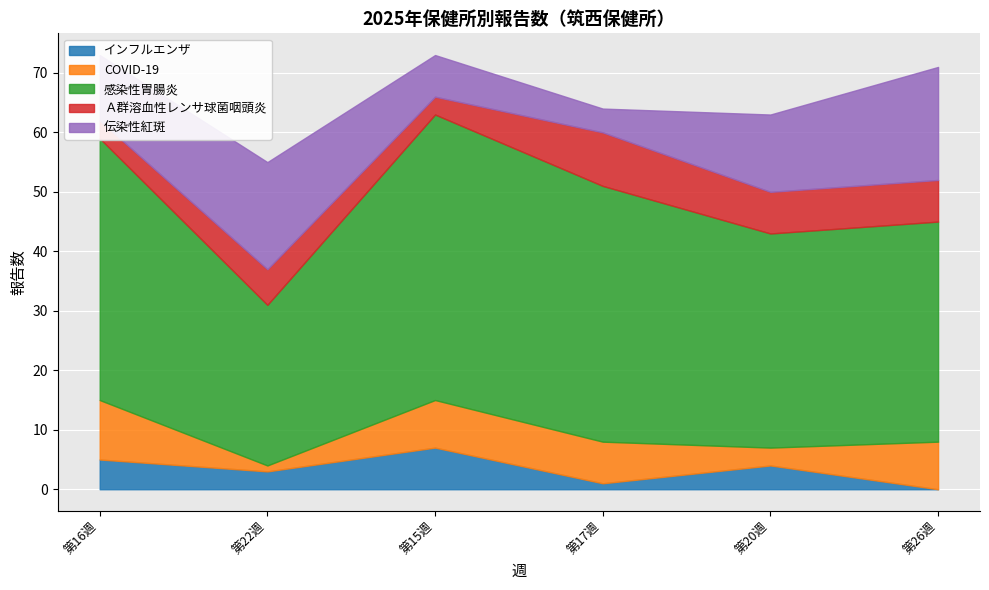

Reading left to right, transcribe all the data shown in this chart.

インフルエンザ: 16=5	22=3	15=7	17=1	20=4	26=0
COVID-19: 16=10	22=1	15=8	17=7	20=3	26=8
感染性胃腸炎: 16=44	22=27	15=48	17=43	20=36	26=37
Ａ群溶血性レンサ球菌咽頭炎: 16=3	22=6	15=3	17=9	20=7	26=7
伝染性紅斑: 16=11	22=18	15=7	17=4	20=13	26=19